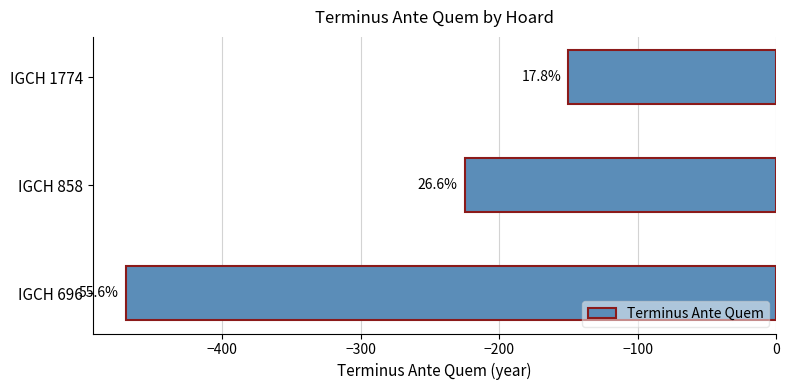

Does the chart contain stacked bars?

No